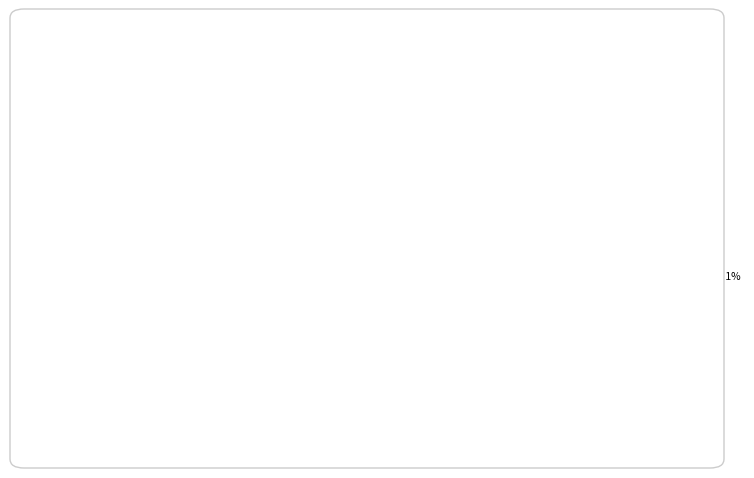

How many segments does this pie chart have?

8